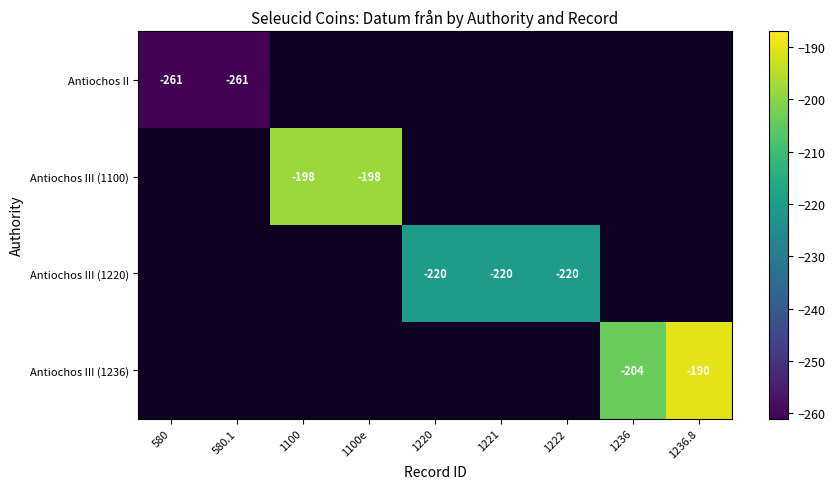

Is it true that Antiochos III (1100) equals -284 at 1100?

False